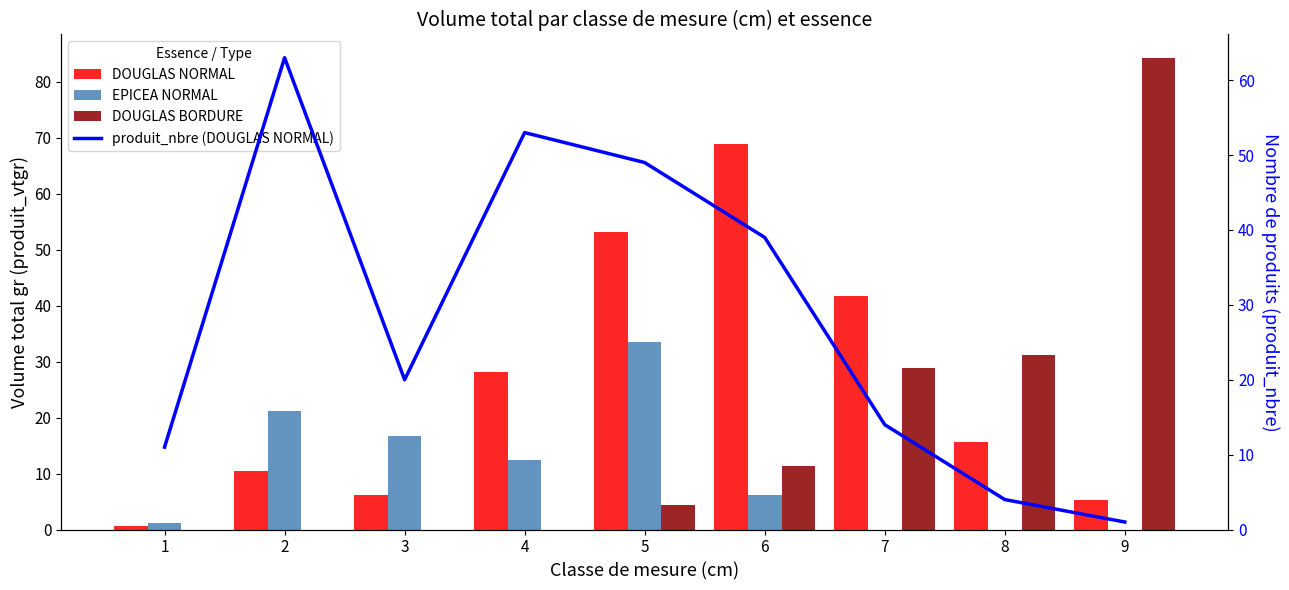

What is the average value of the DOUGLAS NORMAL series?

25.6